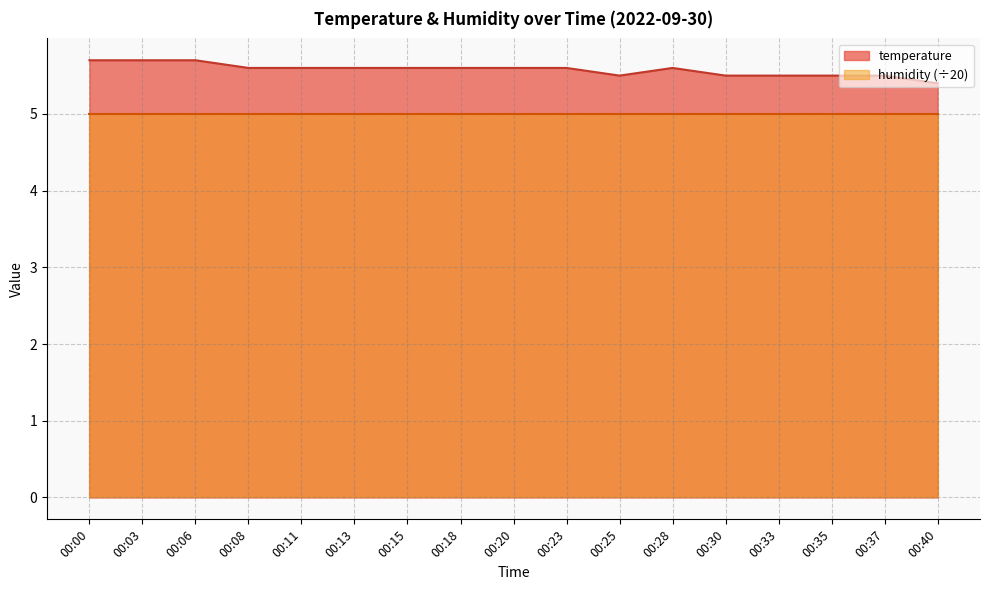

At which category does the chart reach its peak across all series?

00:00